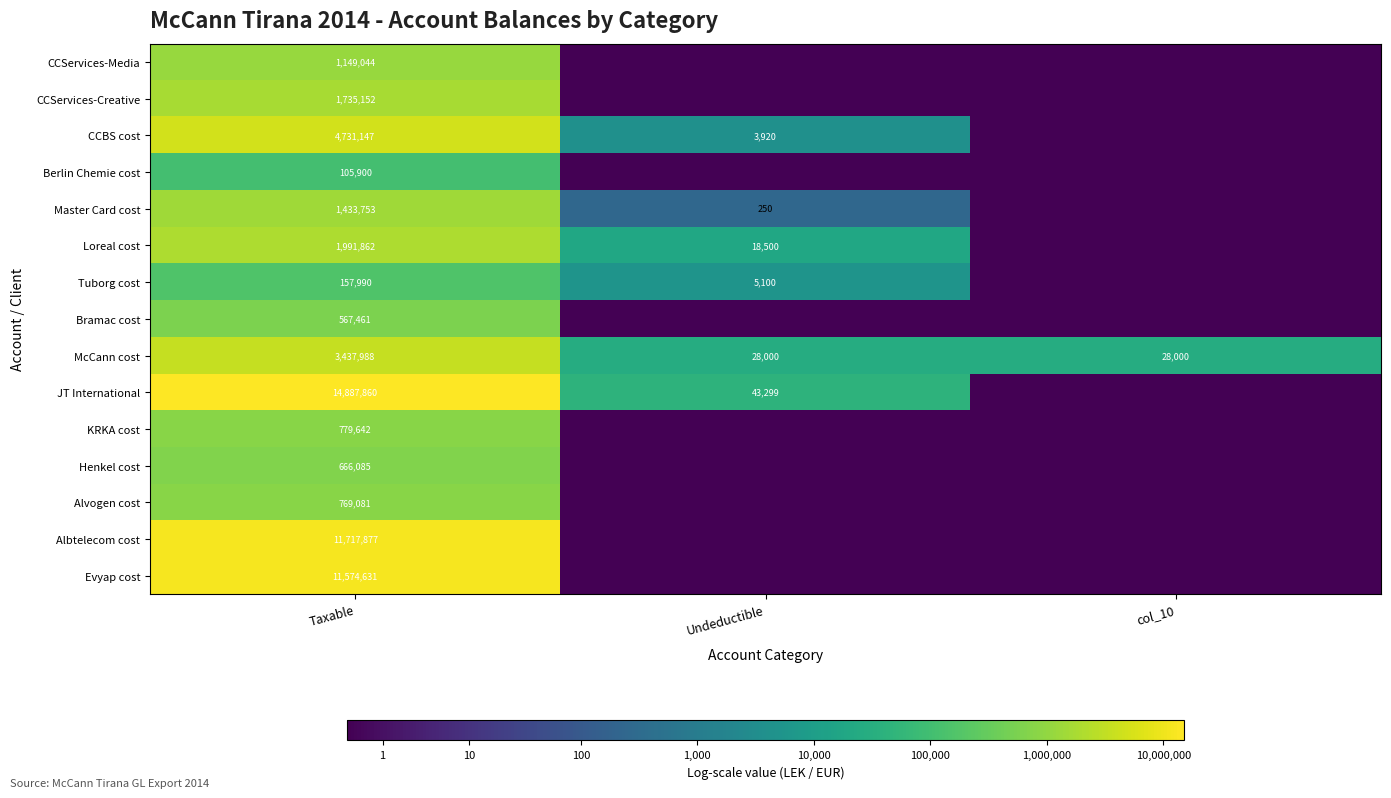

What is the spread (max minus min) of values at Taxable?

14781960